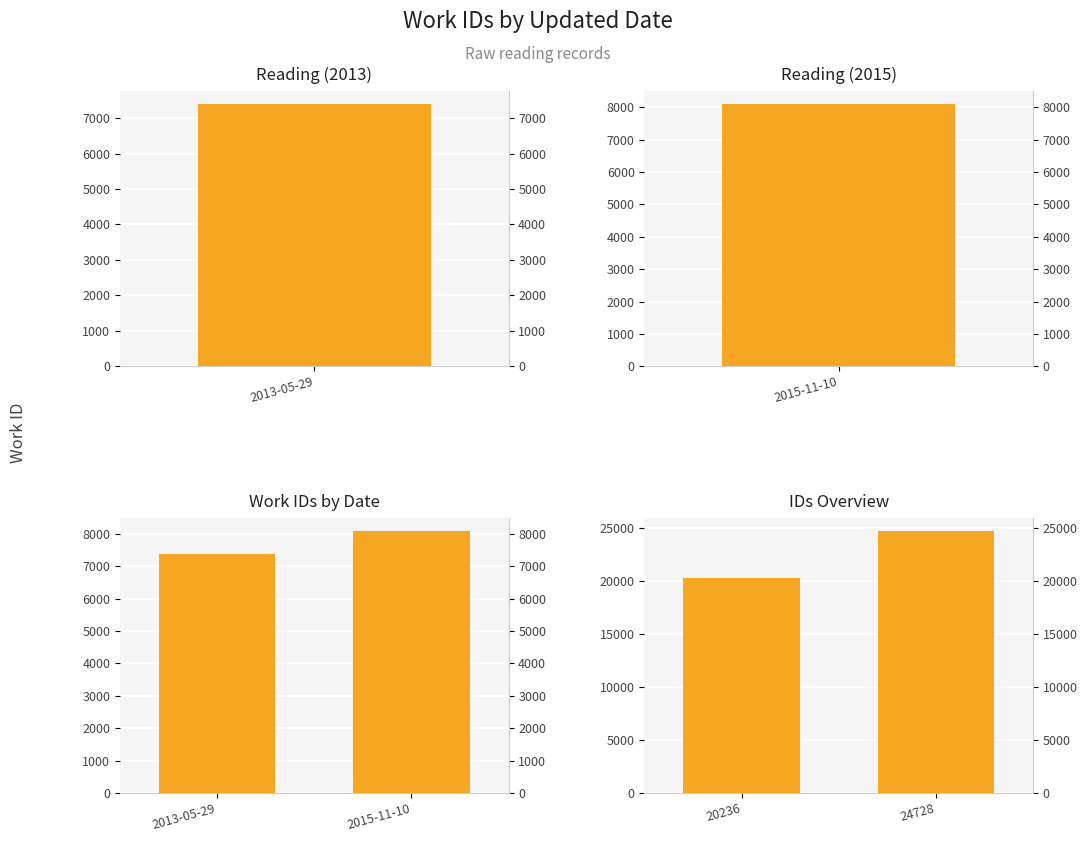

What is the minimum value for IDs Overview?

20236